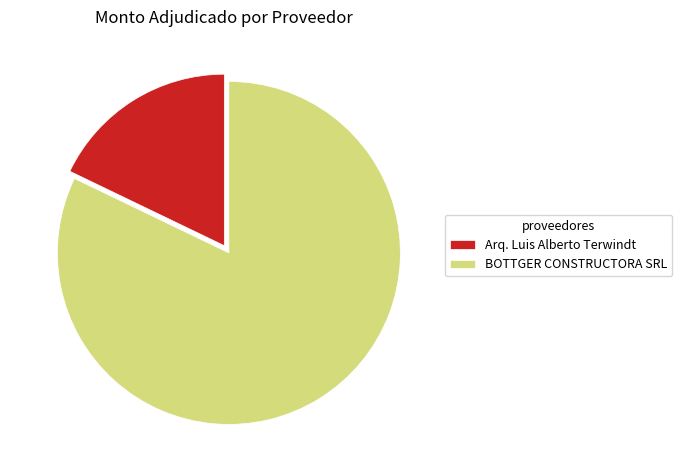

Do Arq. Luis Alberto Terwindt and BOTTGER CONSTRUCTORA SRL together represent more than half of the pie?

Yes